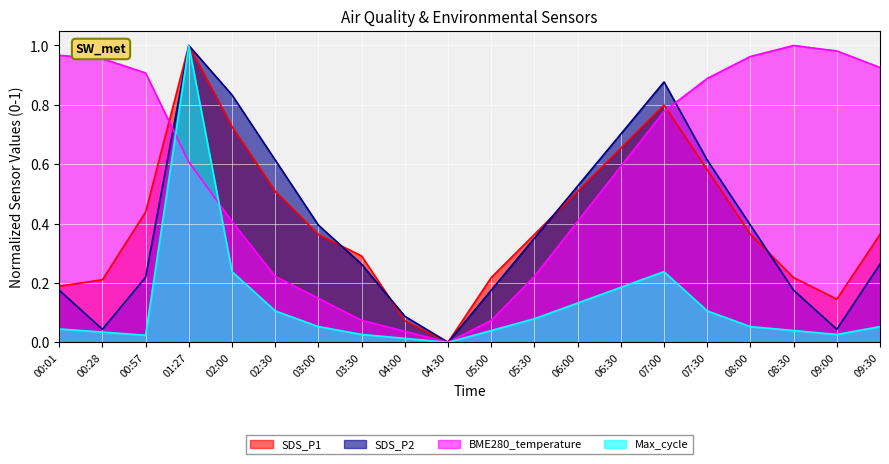

True or false: Max_cycle has a value of 0.0 at 04:00.

True